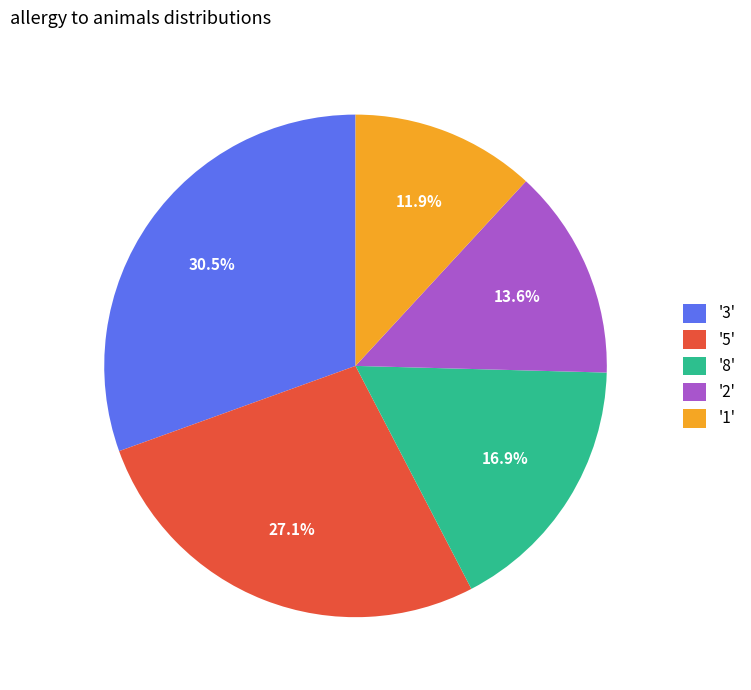

Rank the categories by value from lowest to highest.

'1', '2', '8', '5', '3'